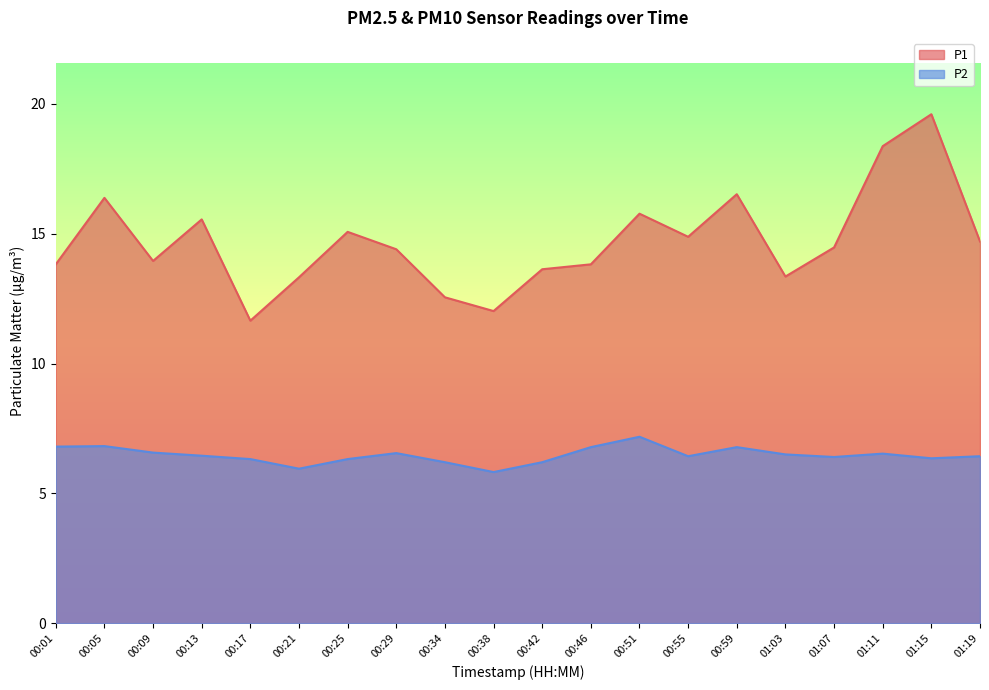

What is the lowest value of the P1 series?

11.7